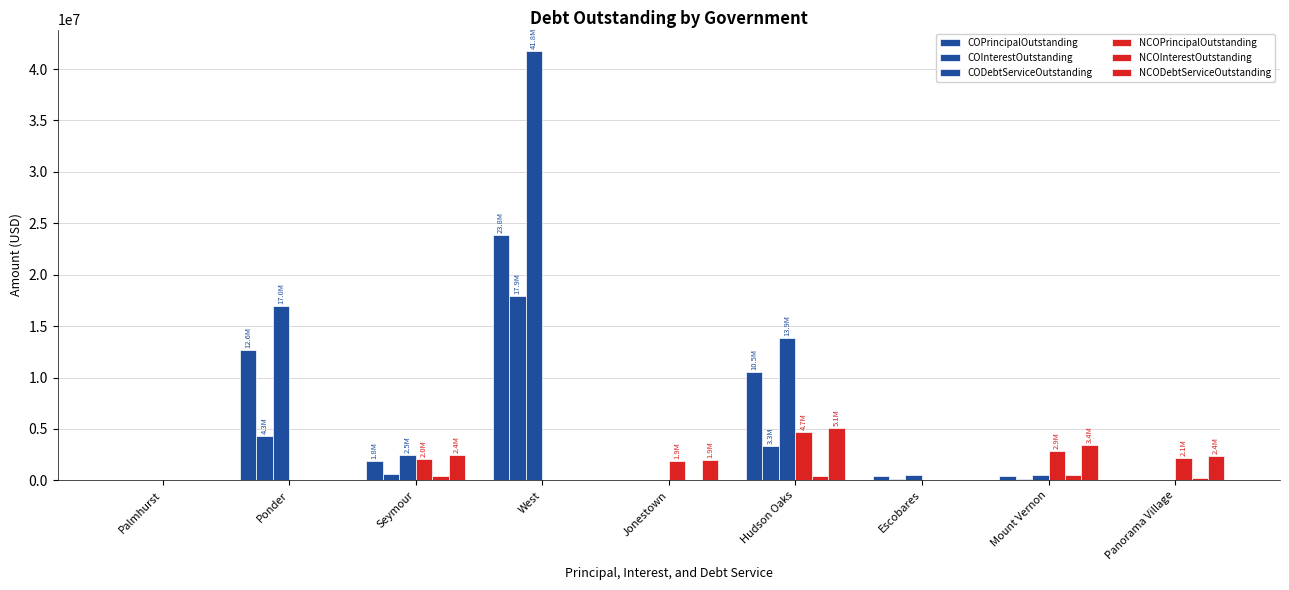

Reading left to right, extract all data points from this chart.

COPrincipalOutstanding: 0.0	12638000.0	1840000.0	23820000.0	0.0	10535000.0	432000.0	390000.0	0.0
COInterestOutstanding: 0.0	4327850.5	663561.5	17934266.3	0.0	3343507.5	122429.9	120931.5	0.0
CODebtServiceOutstanding: 0.0	16965850.5	2503561.5	41754266.3	0.0	13878507.5	554429.9	510931.5	0.0
NCOPrincipalOutstanding: 0.0	0.0	2037000.0	0.0	1860000.0	4670000.0	0.0	2851692.0	2130000.0
NCOInterestOutstanding: 0.0	0.0	398787.5	0.0	82491.0	460742.8	0.0	557458.4	258593.5
NCODebtServiceOutstanding: 0.0	0.0	2435787.5	0.0	1942491.0	5130742.8	0.0	3409150.5	2388593.5